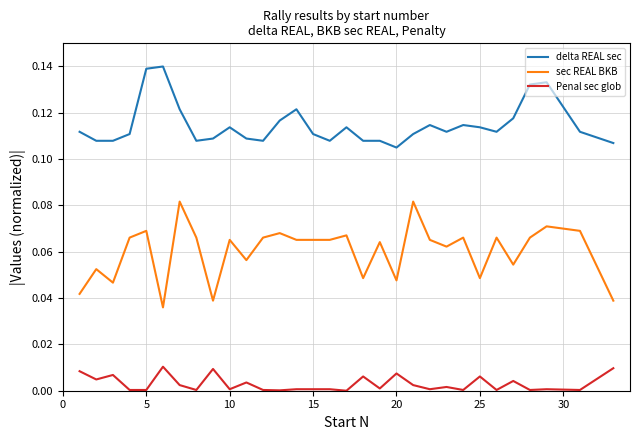

List the series in order of their overall mean, highest first.

delta REAL sec, sec REAL BKB, Penal sec glob